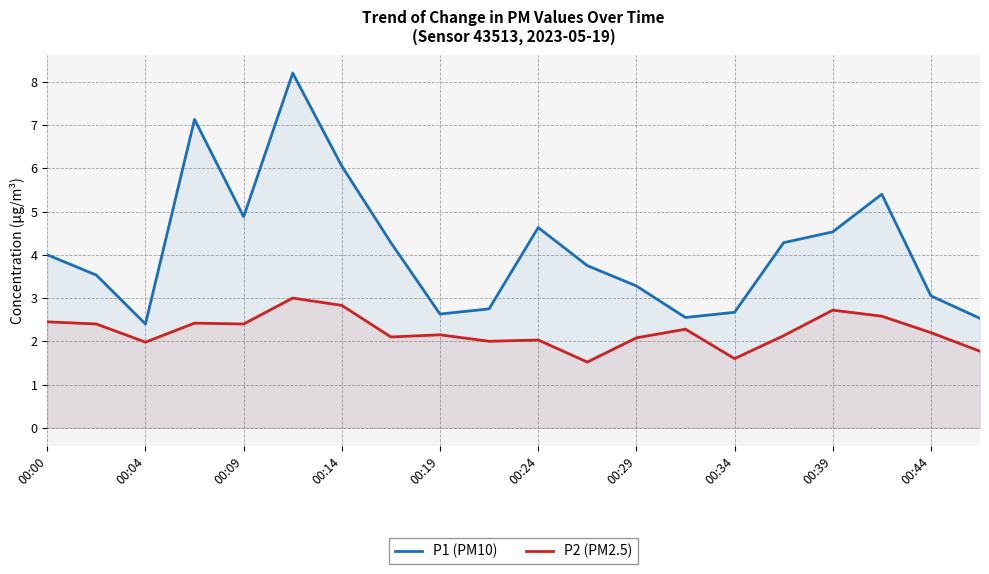

Does the chart display data point markers on the line(s)?

No